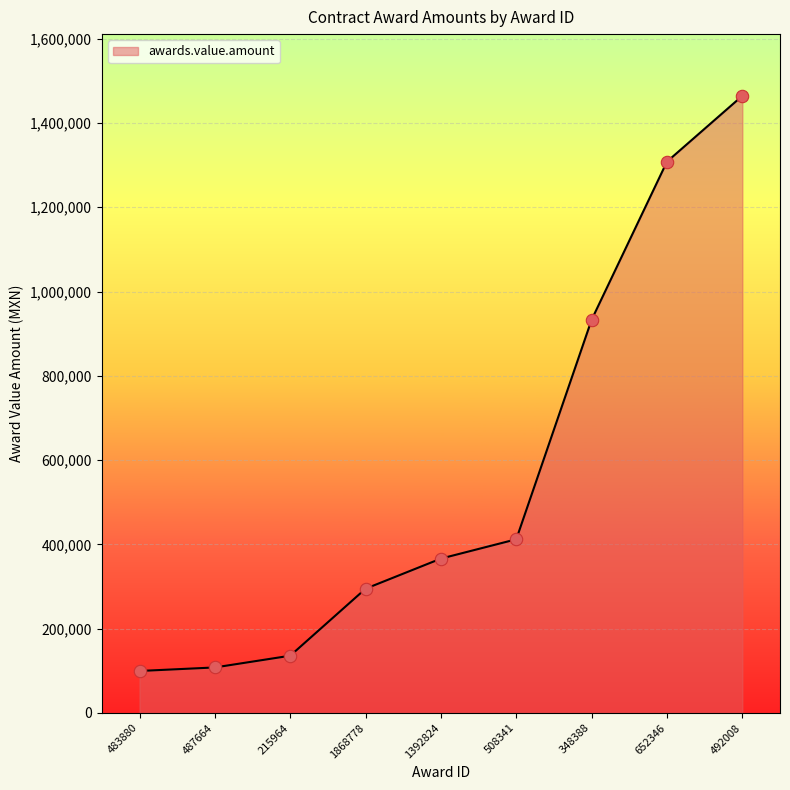

Which has a higher value, 508341 or 1392824?

508341